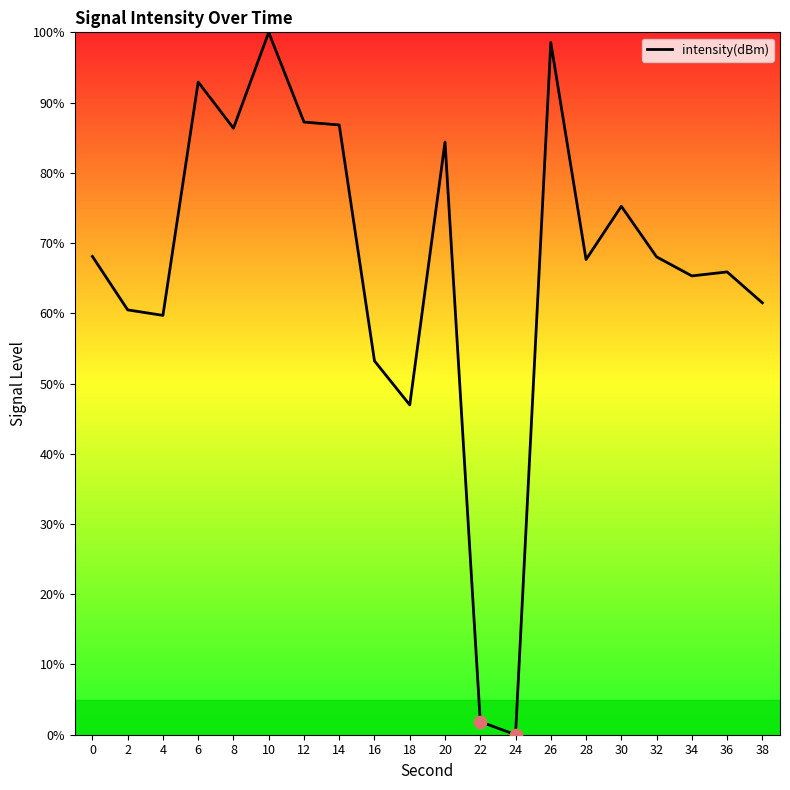

What is the change in value from 14 to 32?

-18.8